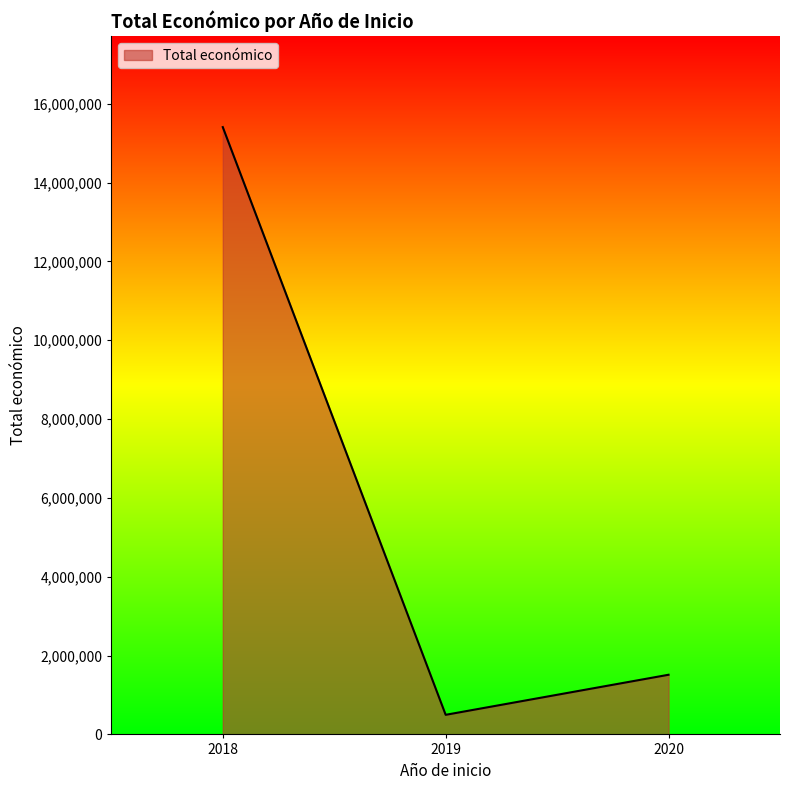

What is the maximum value shown in the chart?

15407934